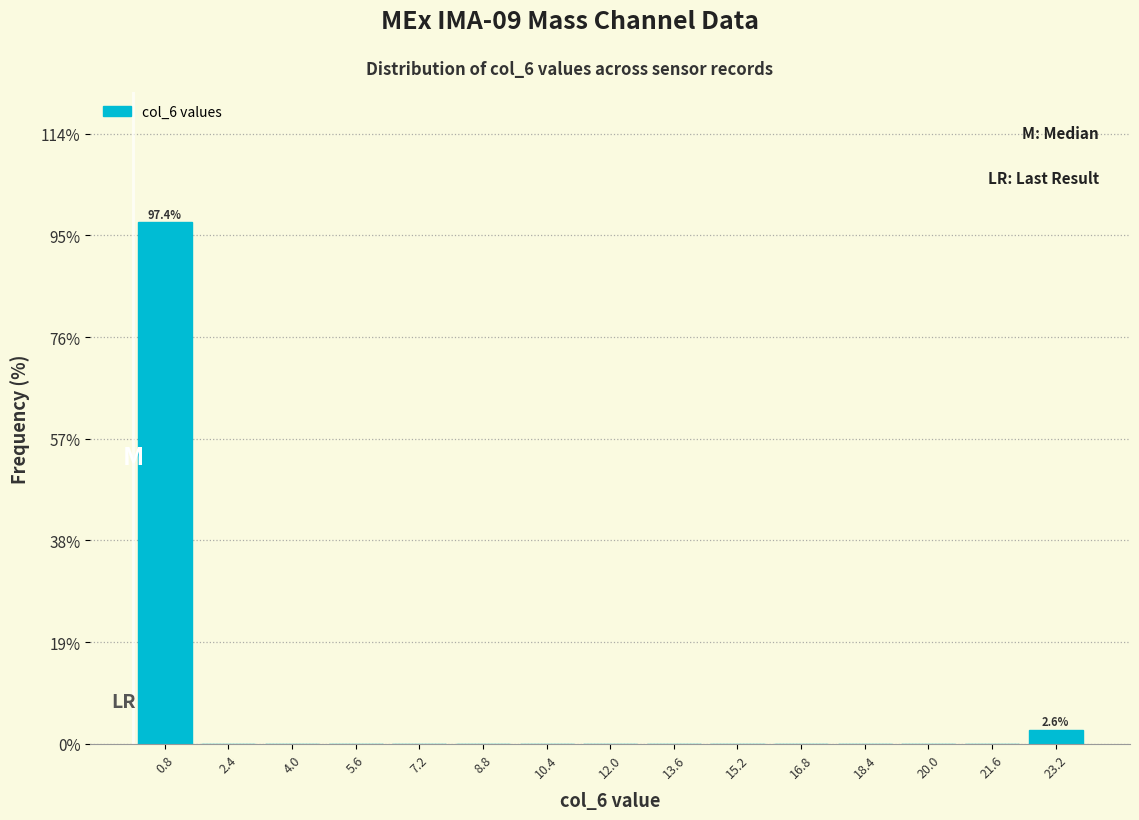

Which range on the x-axis has the tallest bar?

0.0 to 1.6